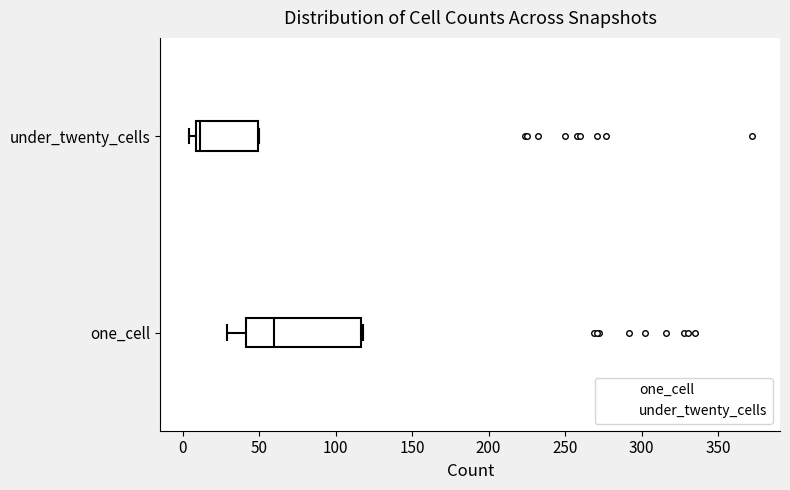

Reading bottom to top, read every box against the x-axis: the position of its median line, the range the box covers, and the ends of its whiskers. The values are not printed on the chart, so give them approximately, as read against the axis.

one_cell: median 60, box 40 to 115, whiskers 30 to 120
under_twenty_cells: median 10 (just right of the box's left edge), box 10 to 50, whiskers 5 to 50